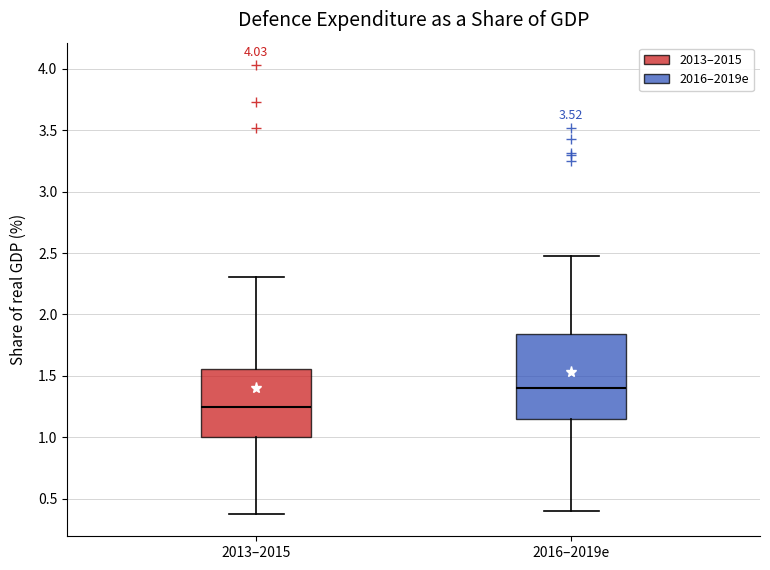

Which box is the tallest, from its lower edge to its upper edge?

2016–2019e